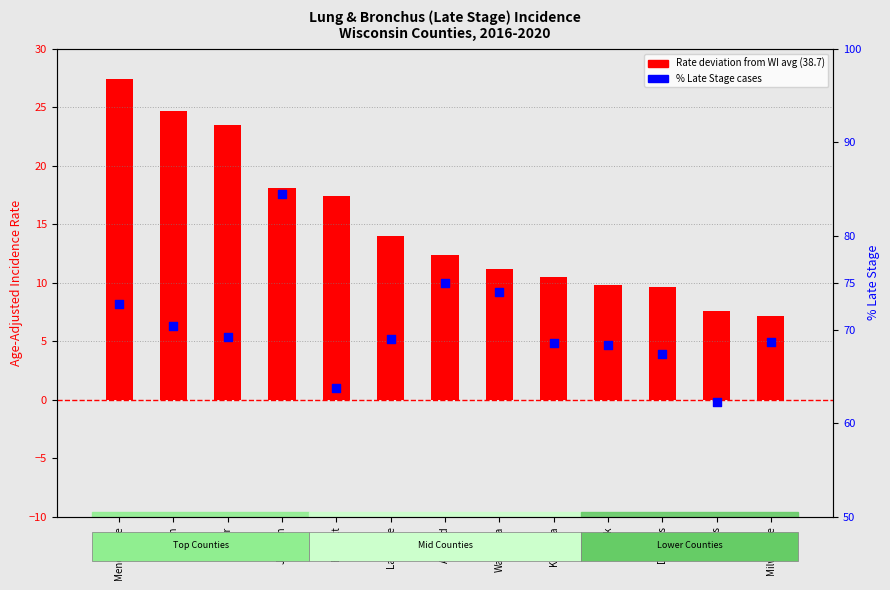

At which category is the sum across all series the highest?

Jackson